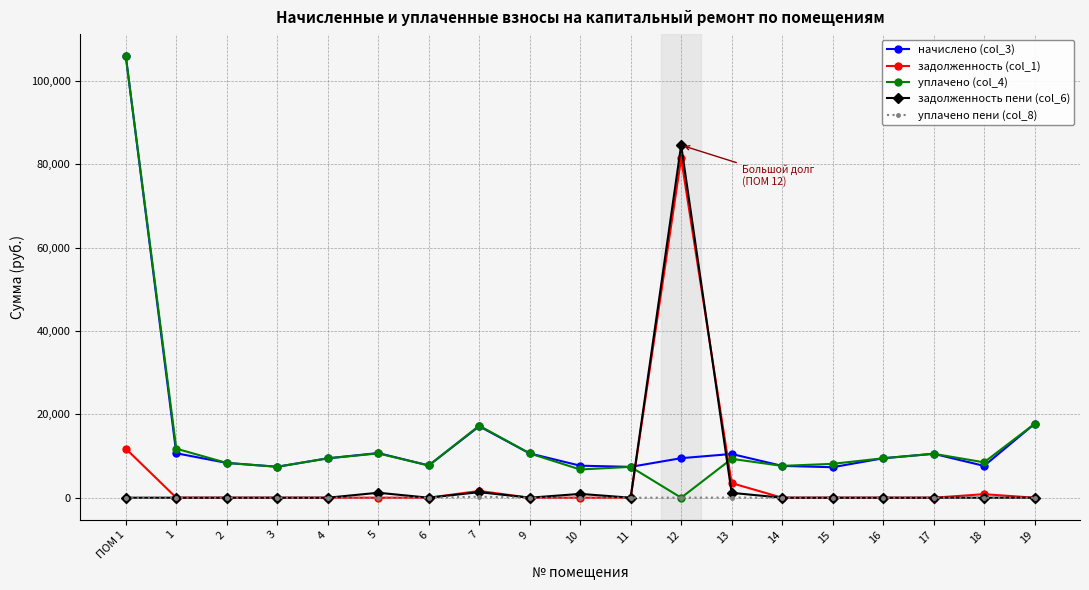

At which category is the sum across all series the highest?

ПОМ 1